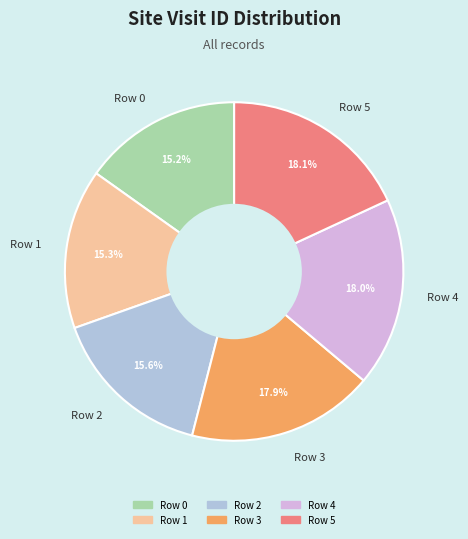

Is there a majority slice in this chart?

No